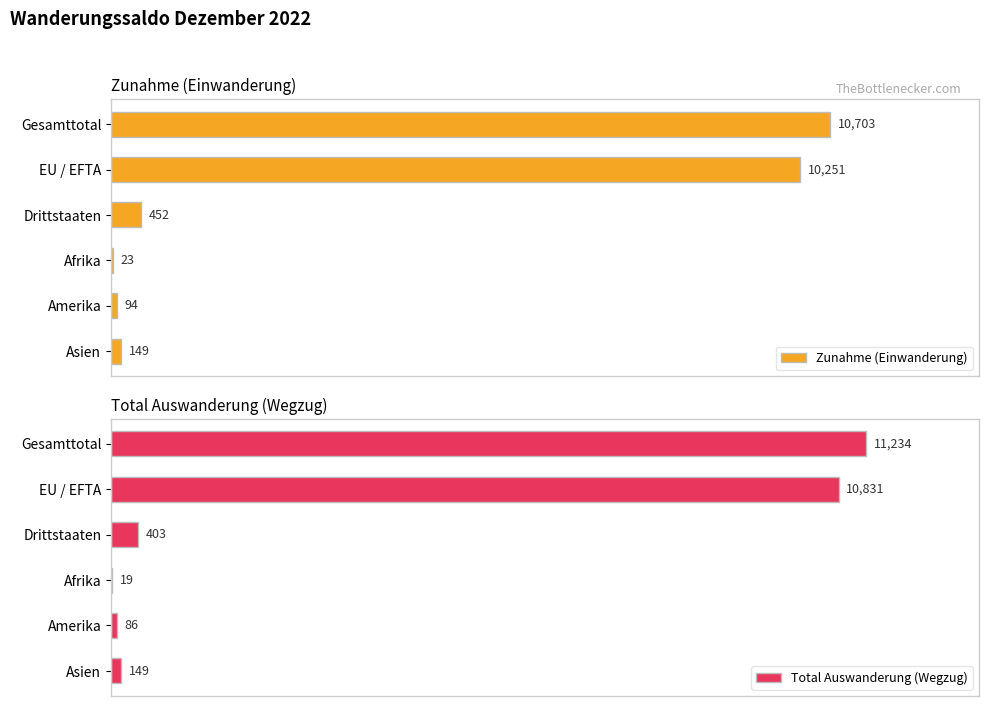

Reading left to right, transcribe all the data shown in this chart.

Zunahme (Einwanderung): 10703	10251	452	23	94	149
Total Auswanderung (Wegzug): 11234	10831	403	19	86	149